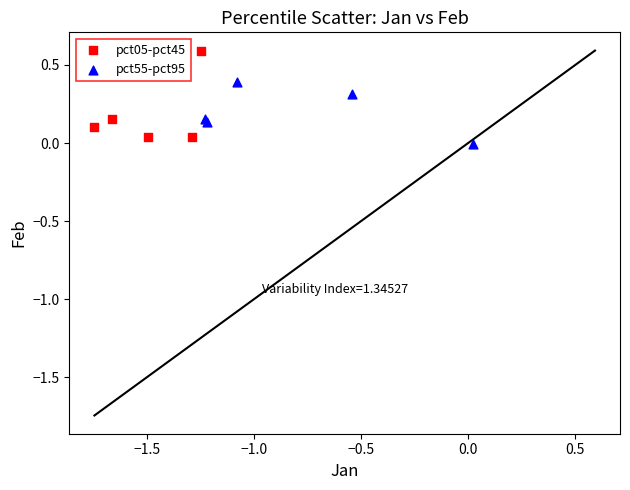

Which series reaches the maximum Y coordinate?

pct05-pct45